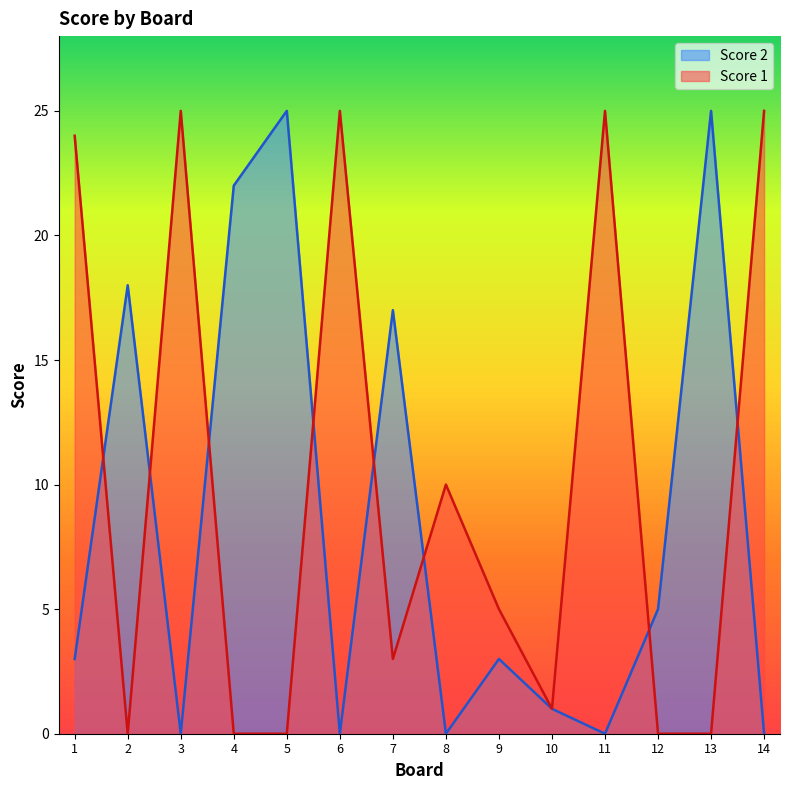

True or false: Score 2 has more than 1 interior local peaks.

True